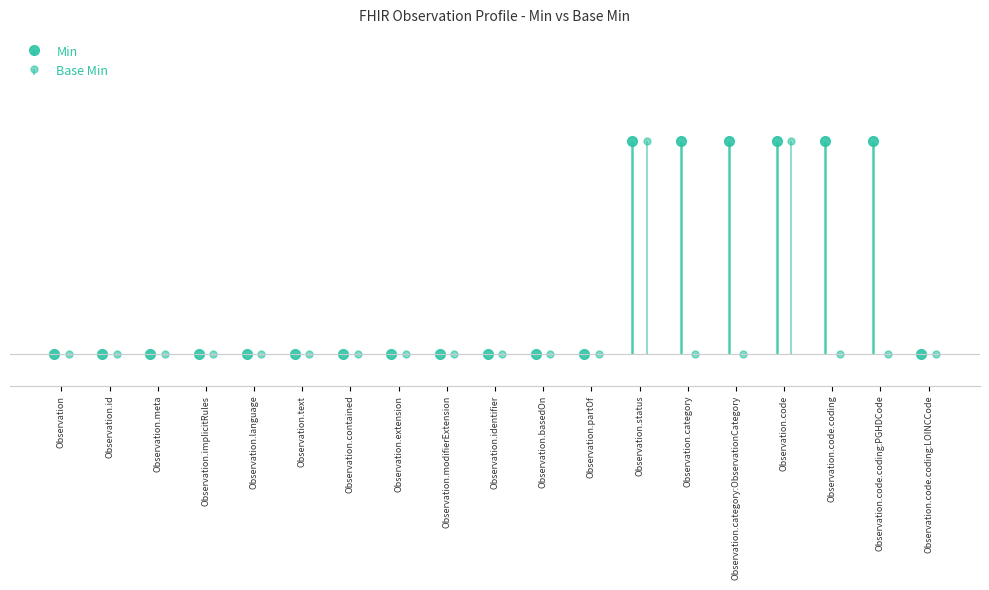

How many bars are there in each group?

2